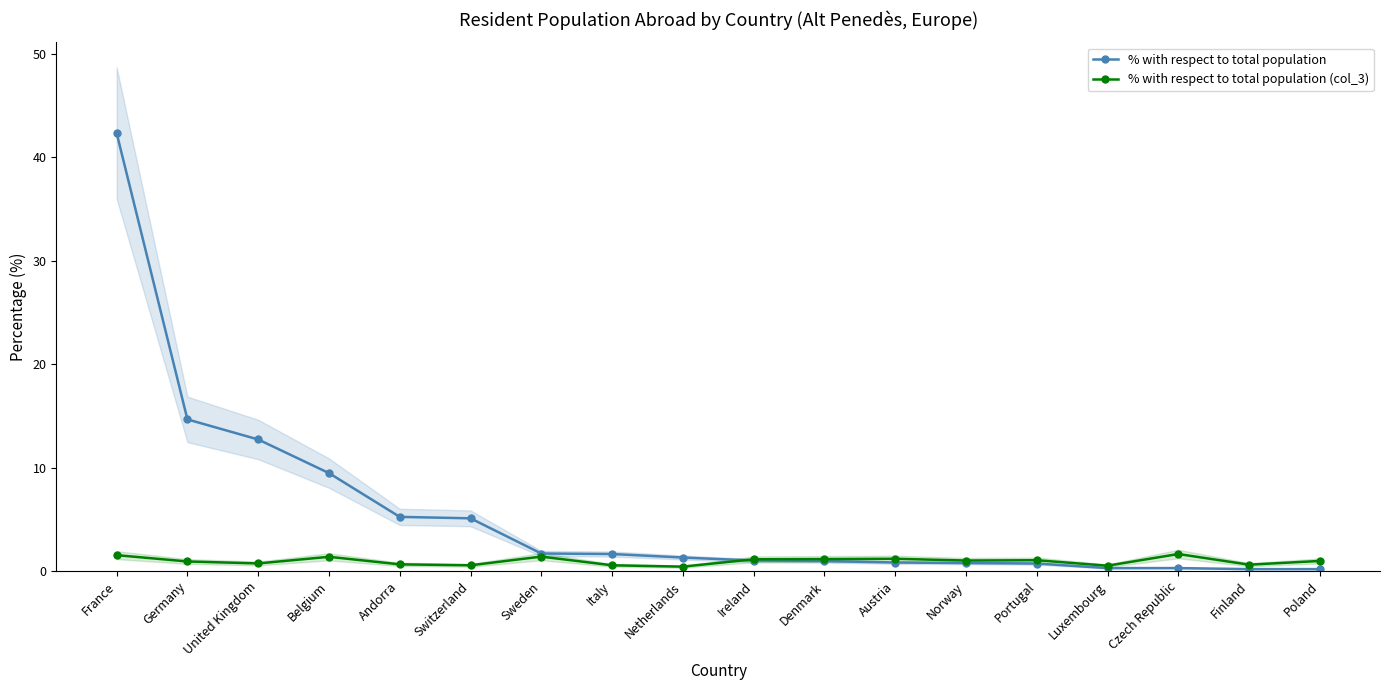

What is the difference between the % with respect to total population values at Finland and Andorra?

5.0